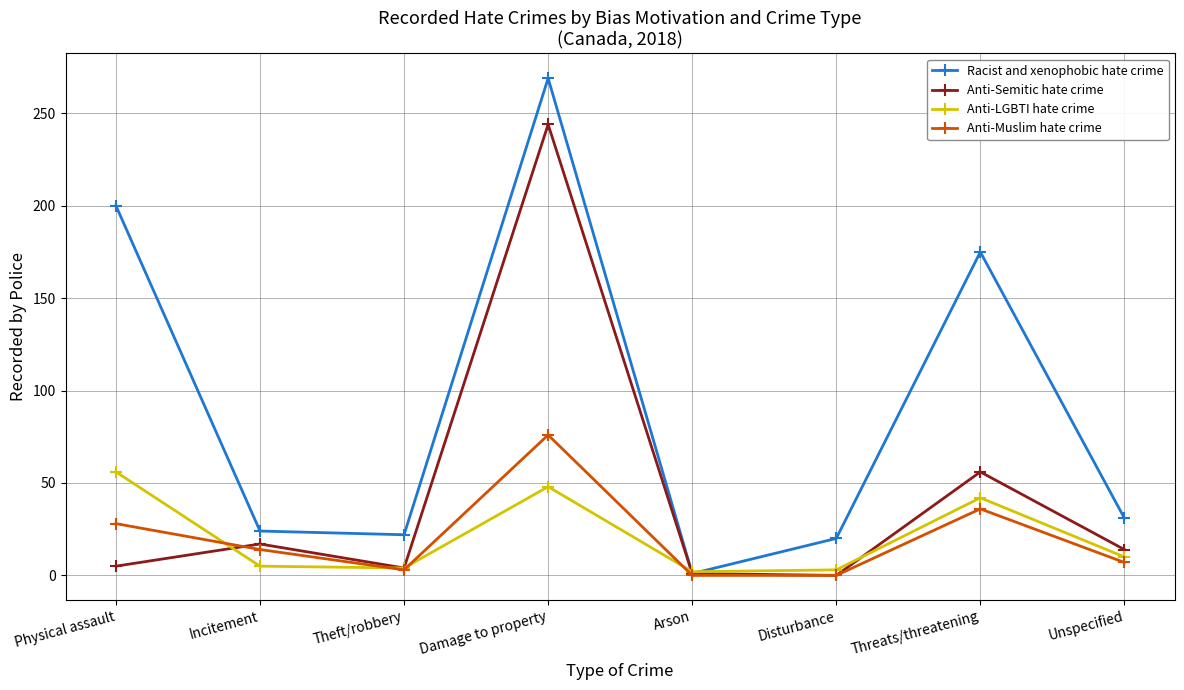

Which series changed the most between Threats/threatening and Unspecified?

Racist and xenophobic hate crime